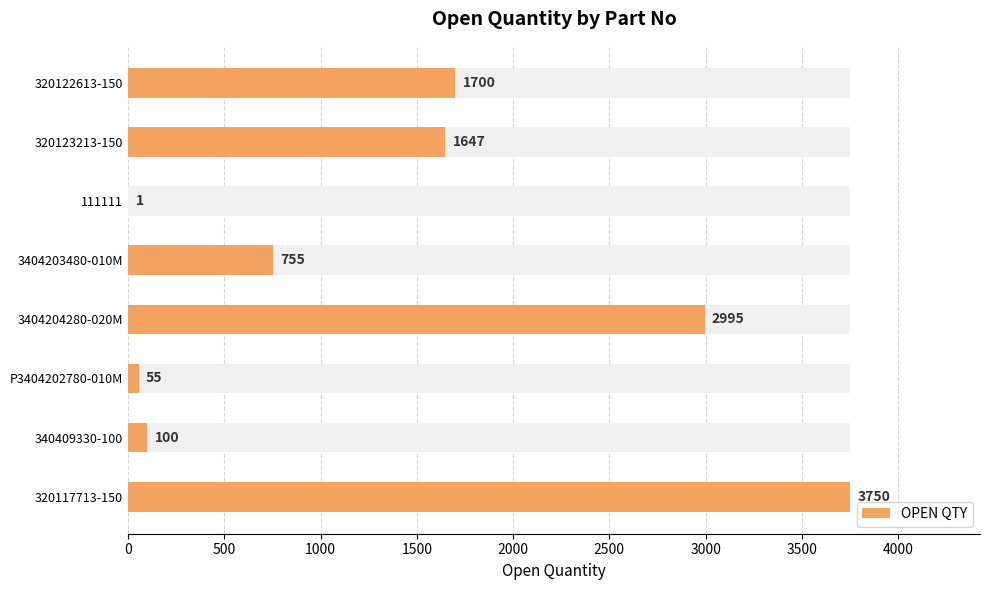

Reading left to right, what are all the values shown in this chart?

1700	1647	1	755	2995	55	100	3750